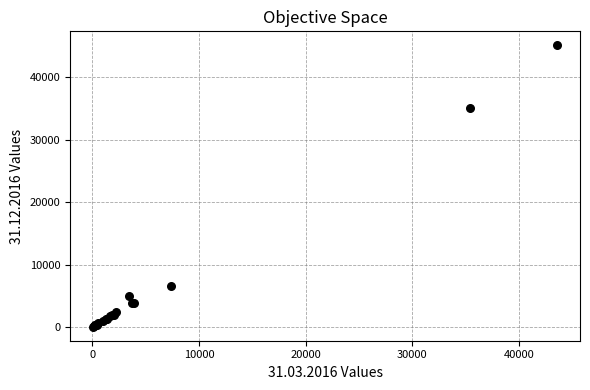

What Y value in the scatter plot is closest to 22581?

35102.6